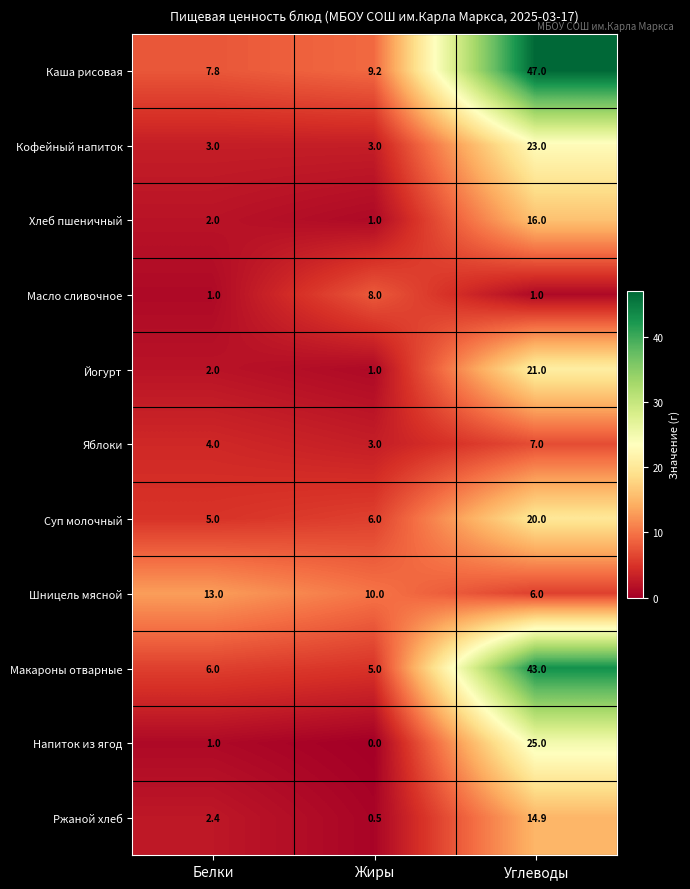

Is the value of Ржаной хлеб at Жиры greater than the value of Шницель мясной at Жиры?

No